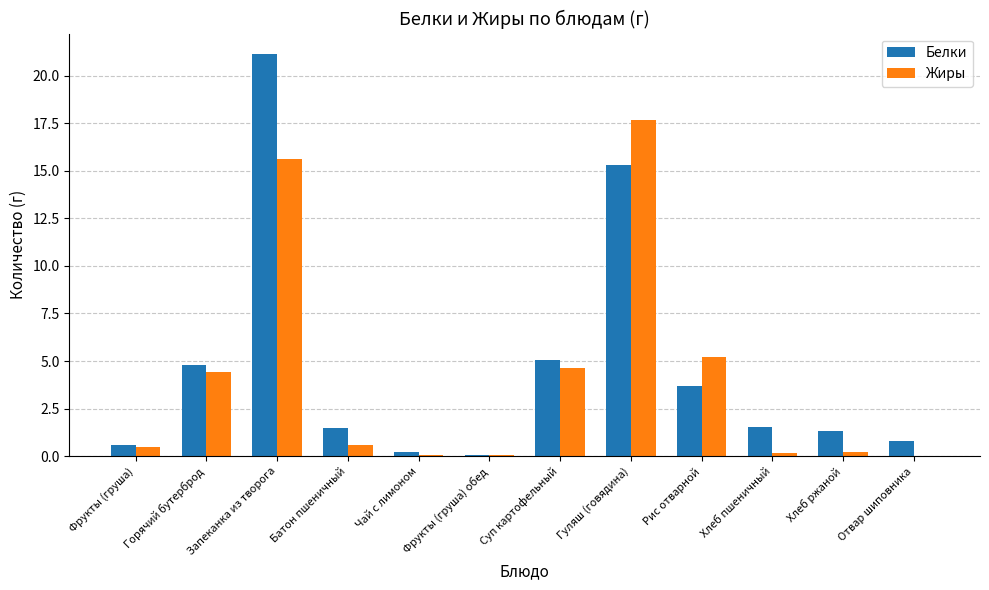

What is the spread (max minus min) of values at Отвар шиповника?

0.8